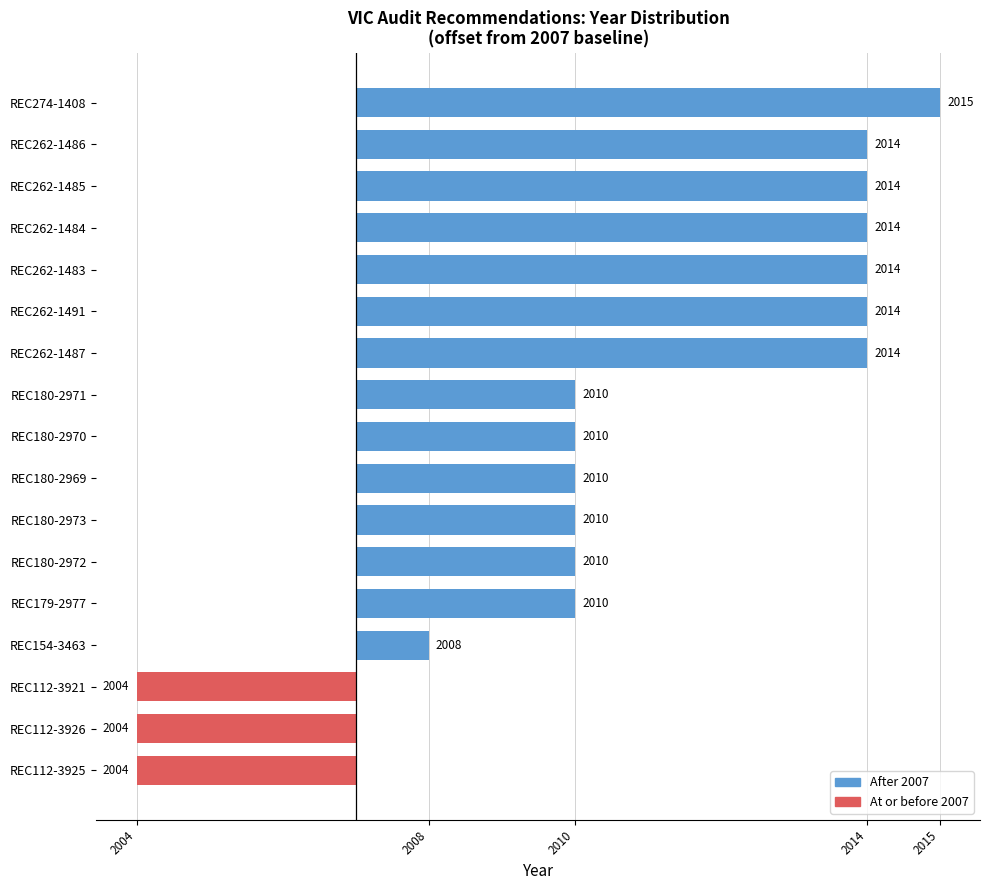

Are the bars horizontal?

Yes